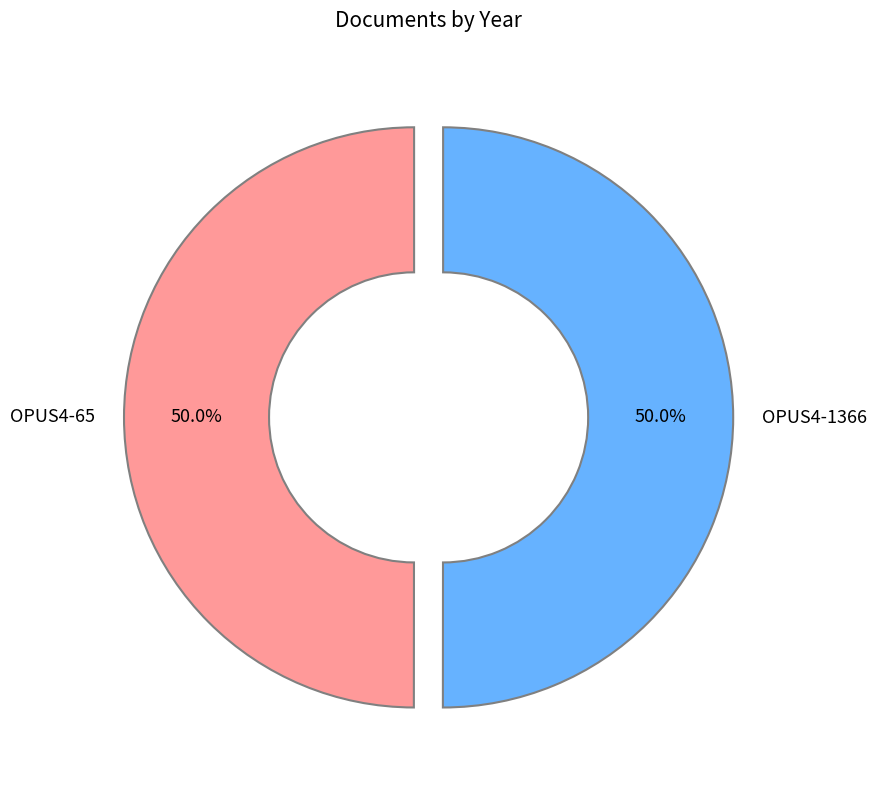

Approximately how many times larger is the value at OPUS4-65 compared to OPUS4-1366?

1.0